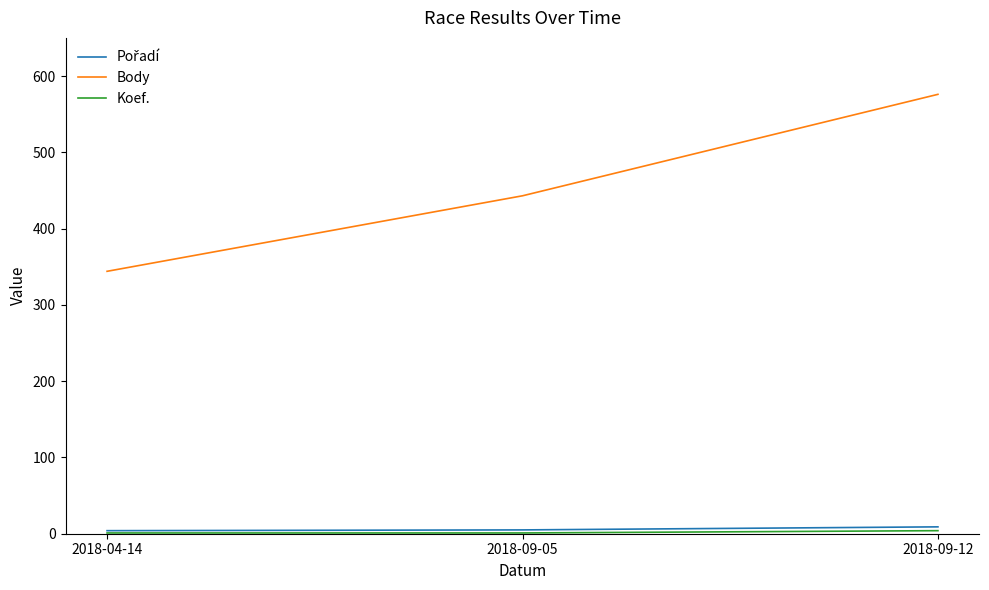

The Body series shows 611 at 2018-09-05. True or false?

False